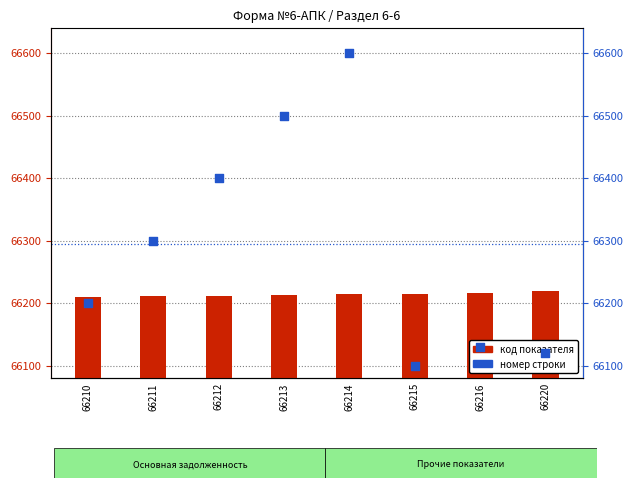

What are all the series names shown in the legend?

код показателя, номер строки